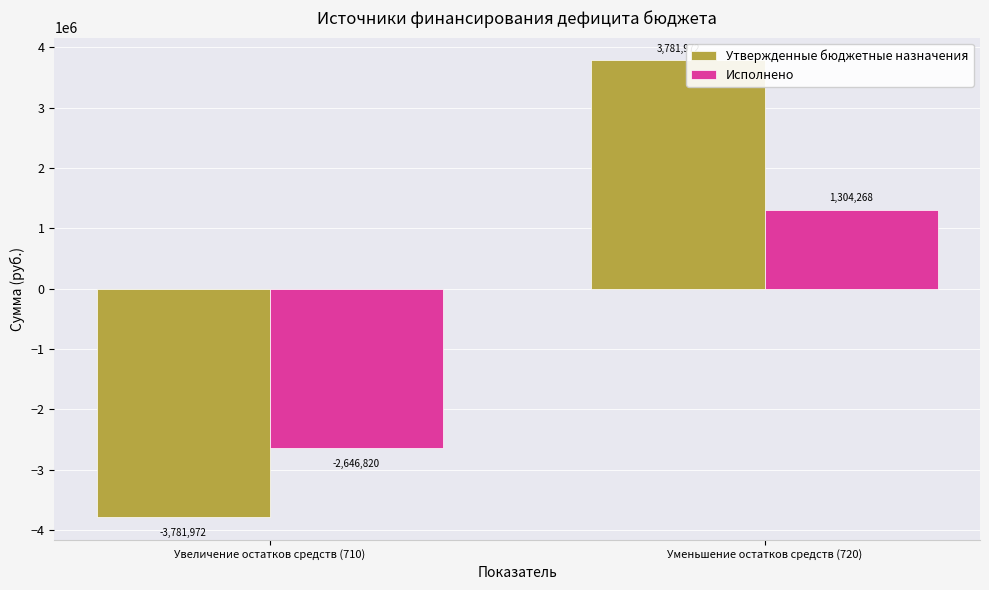

Rank the series at Уменьшение остатков средств (720) from highest to lowest value.

Утвержденные бюджетные назначения, Исполнено